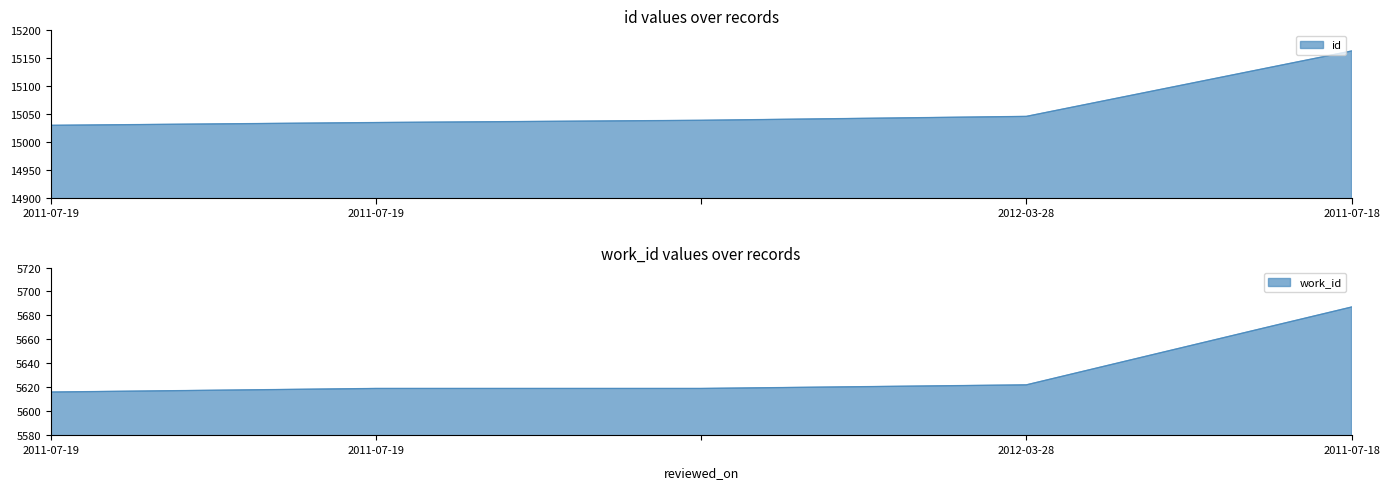

What value does the id series have at , to the nearest 5?

15040